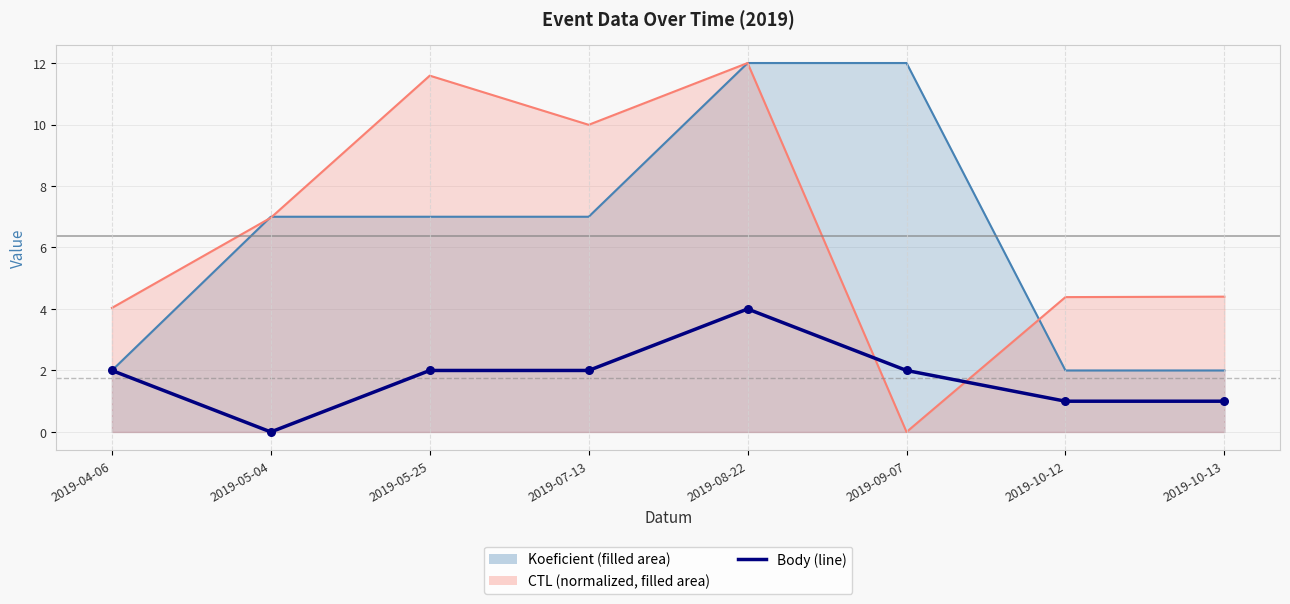

Between 2019-07-13 and 2019-05-25, which is larger?

2019-07-13